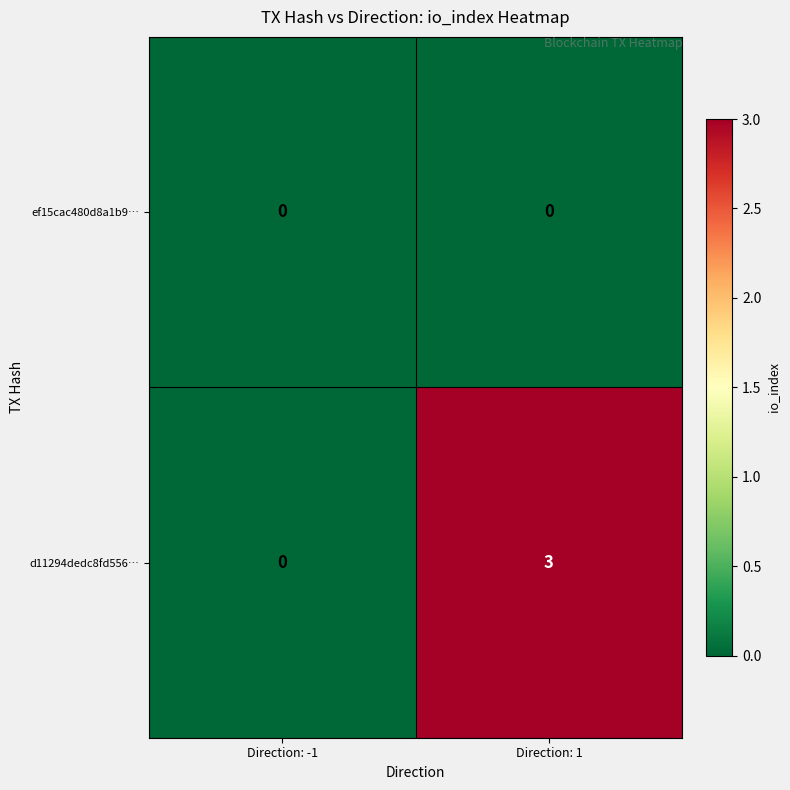

Which series has the widest spread of values?

d11294dedc8fd556…